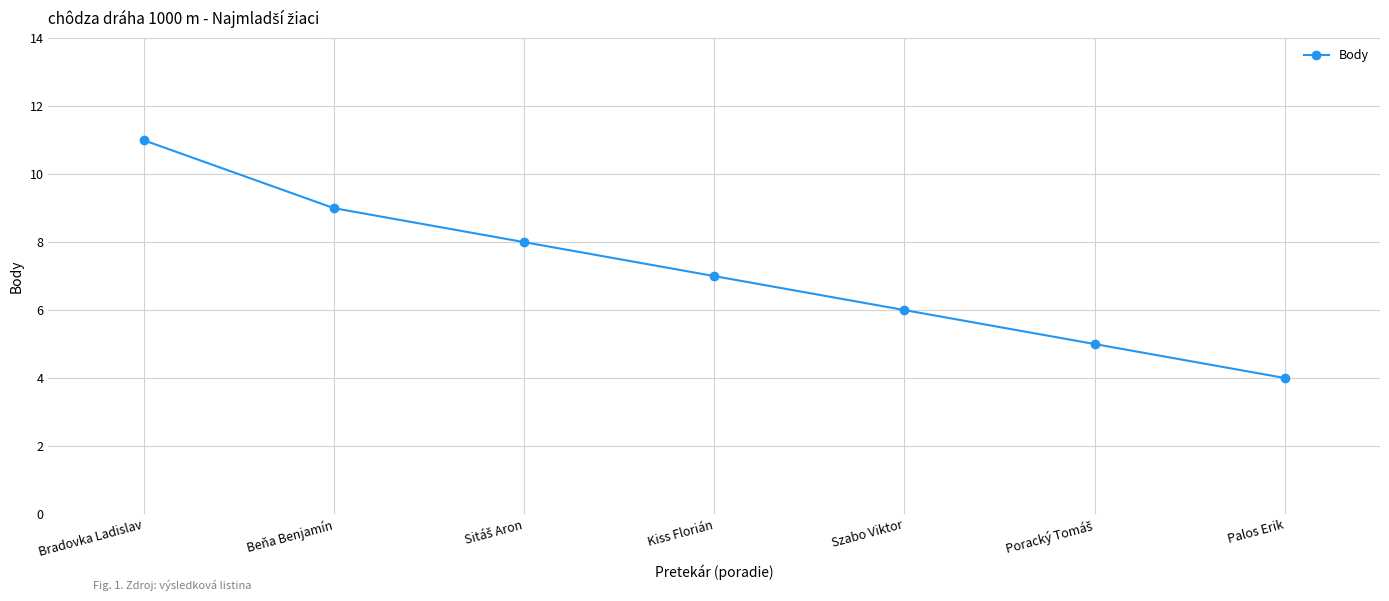

What is the greatest value displayed?

11